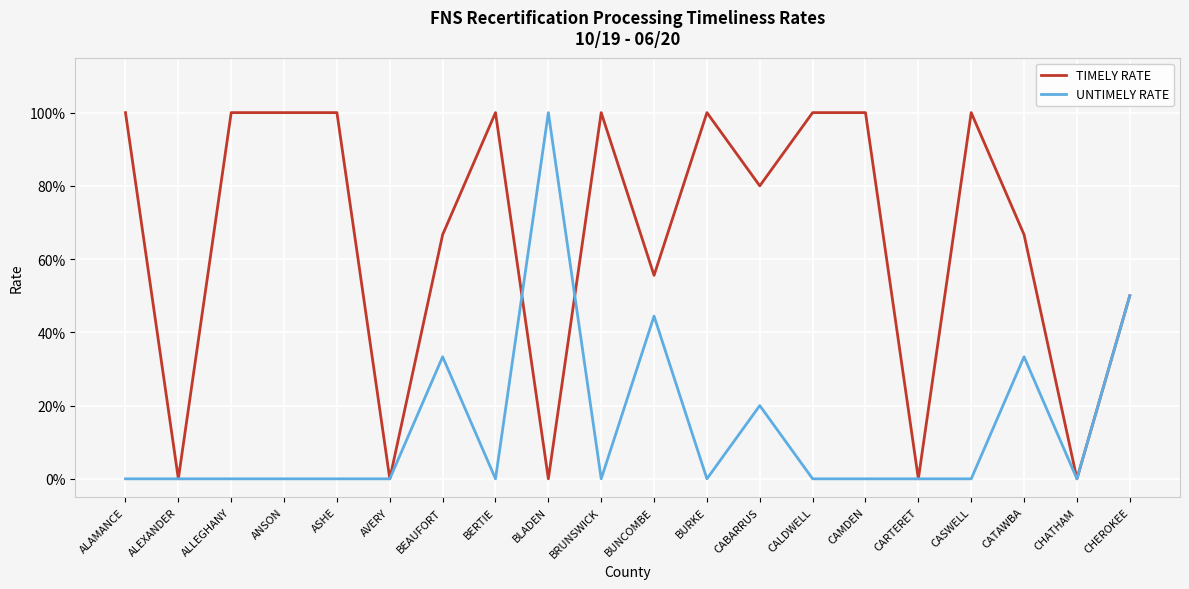

What are all the series names shown in the legend?

TIMELY RATE, UNTIMELY RATE